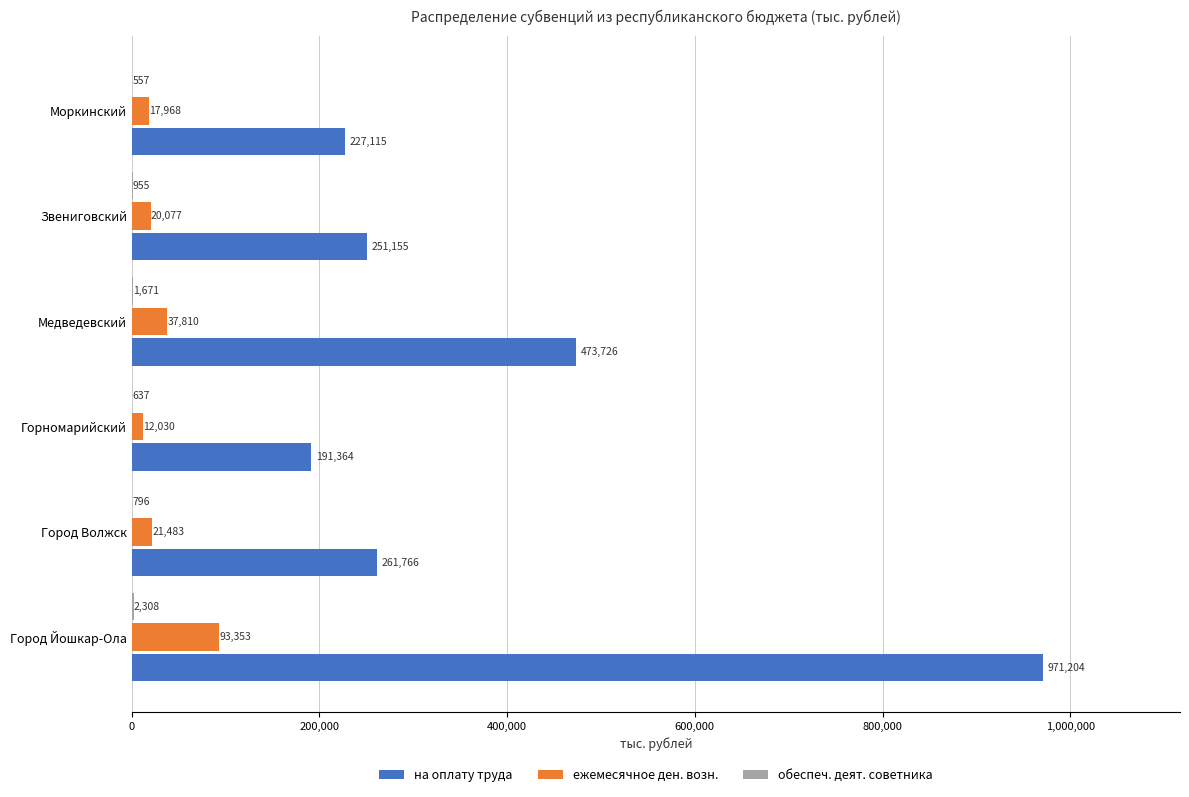

The на оплату труда series shows 379441.0 at Звениговский. True or false?

False